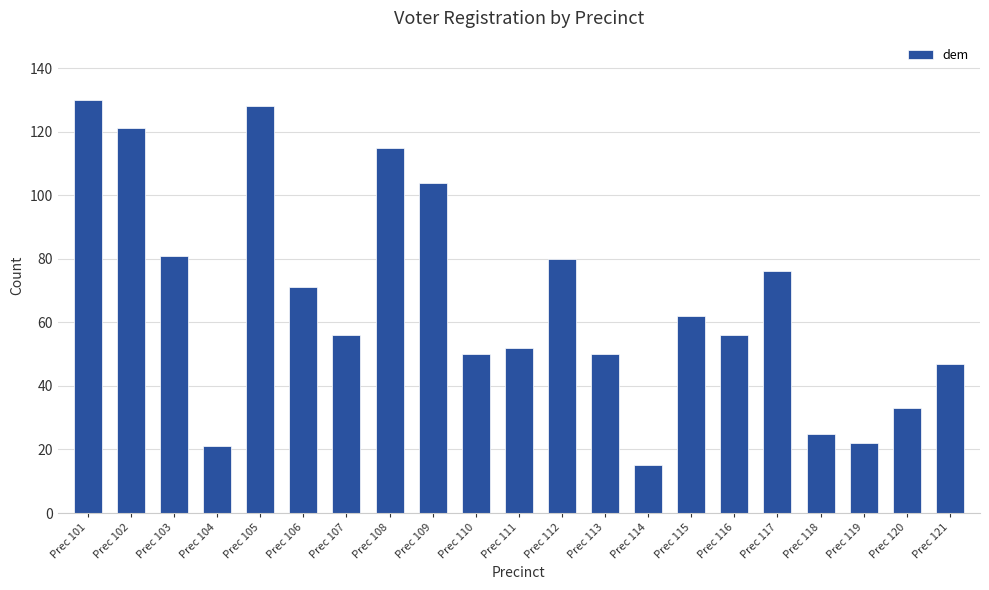

What is the average value?

66